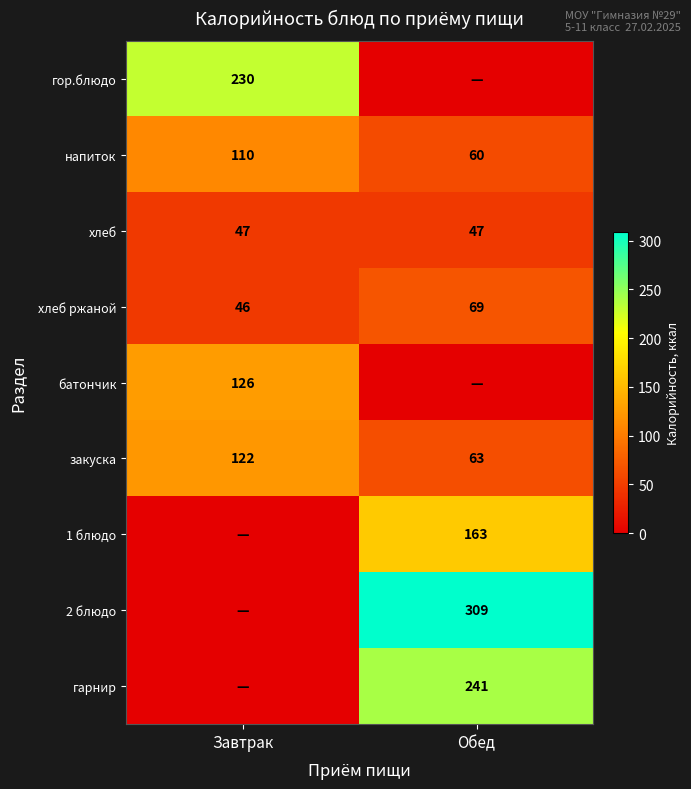

At which label is хлеб ржаной closest to 57?

Завтрак